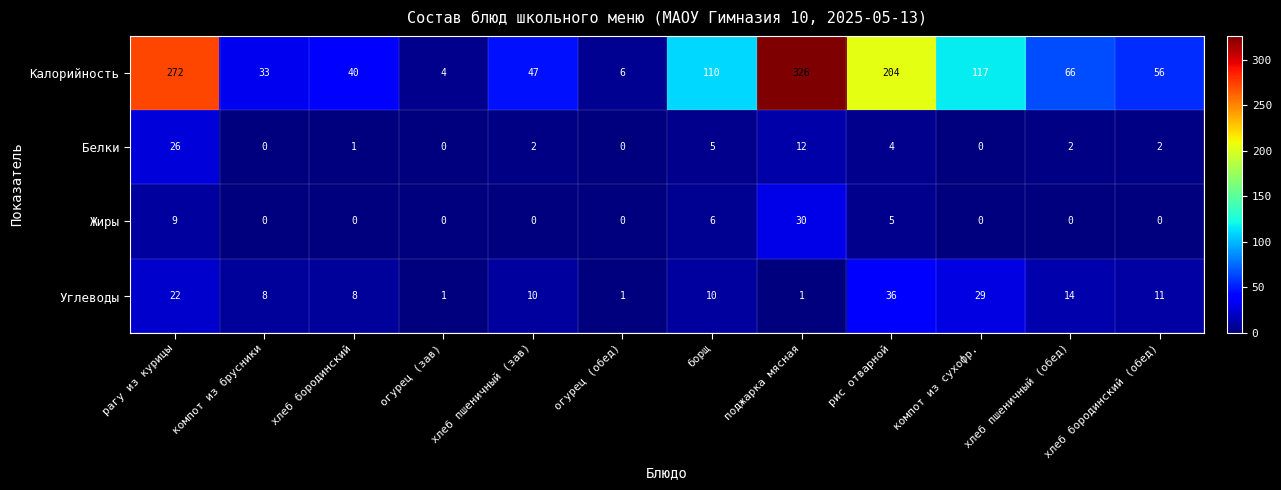

The value of Калорийность at хлеб пшеничный (обед) is 66. True or false?

True